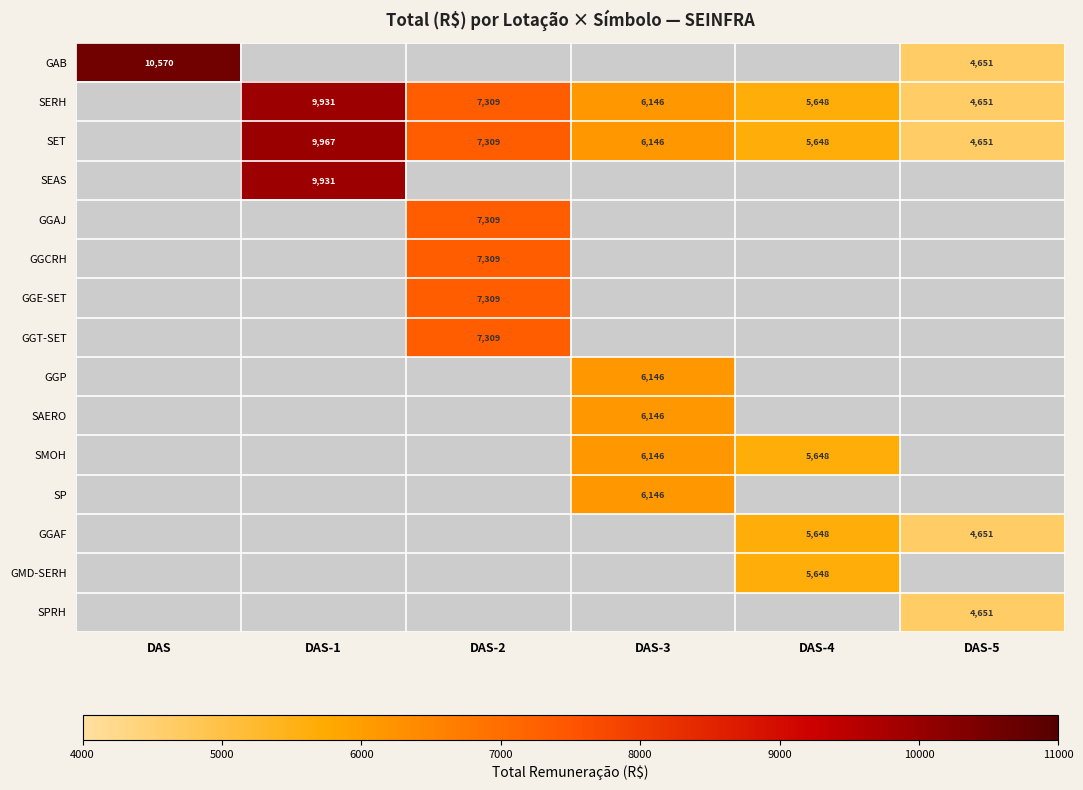

Is it true that SET equals 11944 at DAS-2?

False